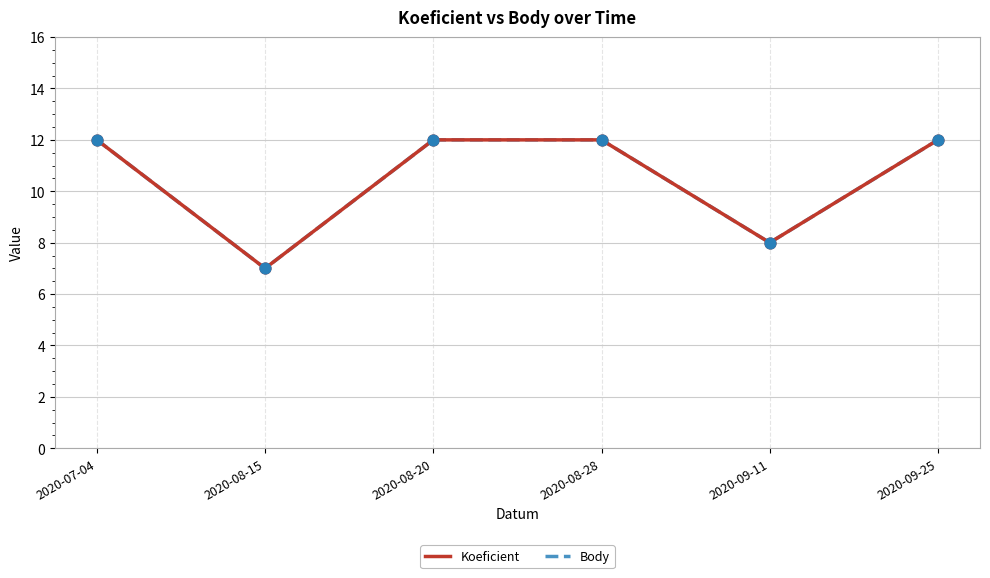

At which category is the sum across all series the highest?

2020-07-04